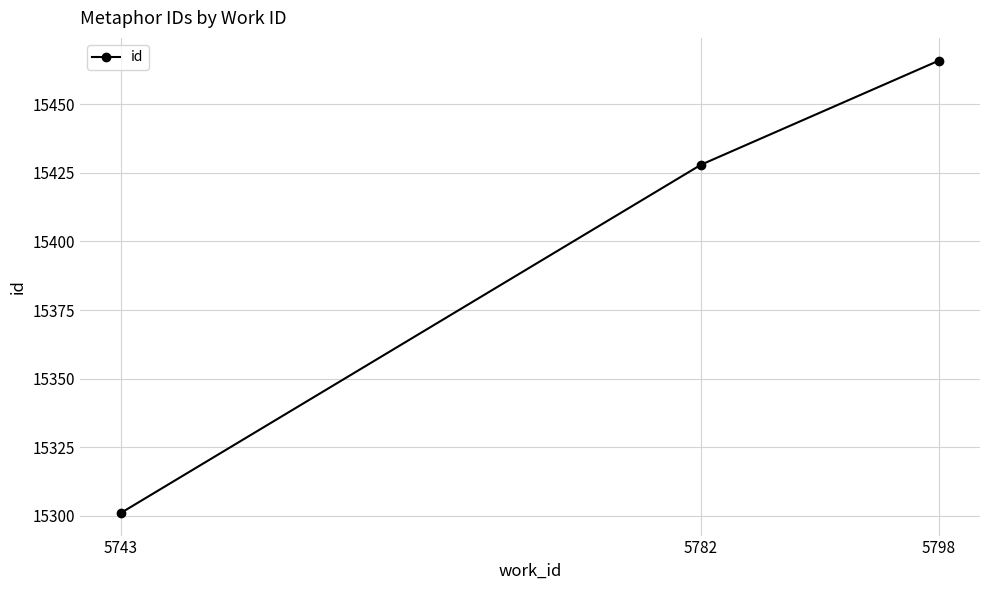

What is the sum of all values?

46195